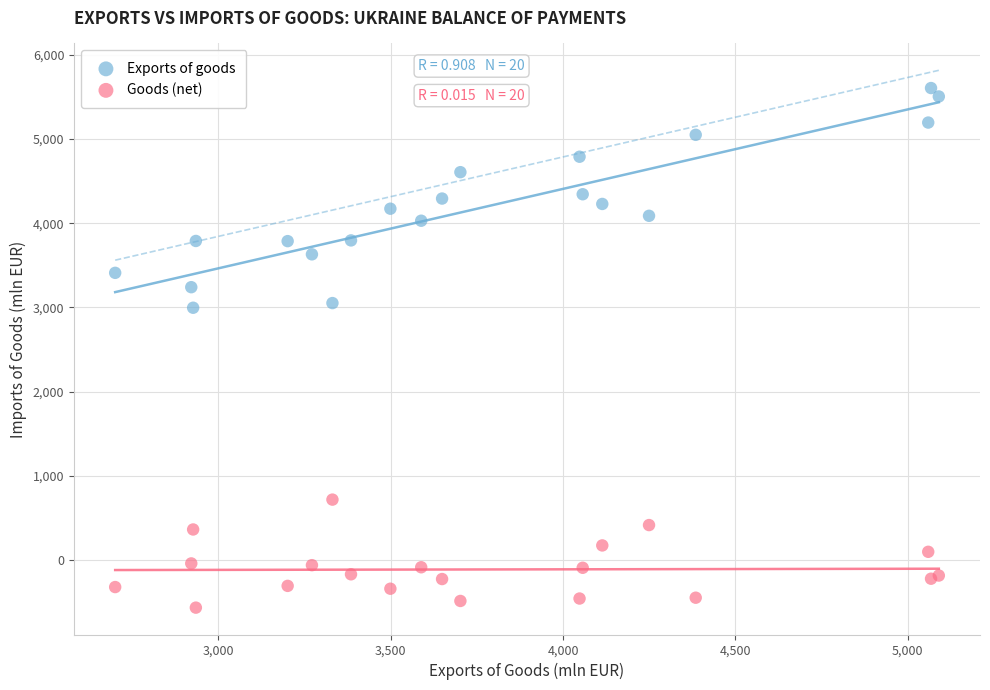

Which series reaches the maximum Y coordinate?

Exports of goods